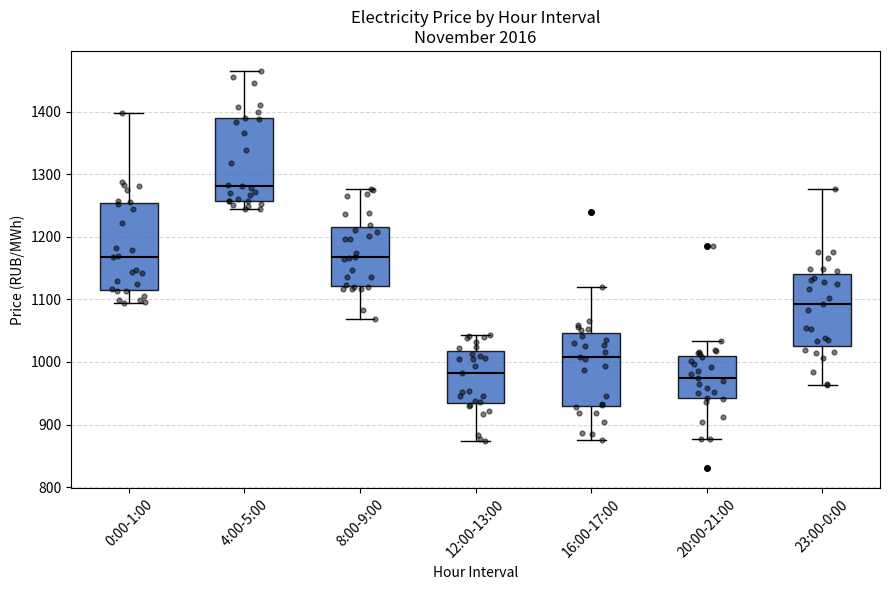

Reading left to right, transcribe this box plot: for each box, give where its median line is, the range the box spans, and where its two whiskers end, as read against the y-axis. The values are not printed on the chart, so give them approximately, as read against the axis.

0:00-1:00: median 1170, box 1110 to 1250, whiskers 1090 to 1400
4:00-5:00: median 1280, box 1260 to 1390, whiskers 1240 to 1470
8:00-9:00: median 1170, box 1120 to 1210, whiskers 1070 to 1280
12:00-13:00: median 980, box 930 to 1020, whiskers 870 to 1040
16:00-17:00: median 1010, box 930 to 1050, whiskers 880 to 1120
20:00-21:00: median 970, box 940 to 1010, whiskers 880 to 1030
23:00-0:00: median 1090, box 1030 to 1140, whiskers 960 to 1280